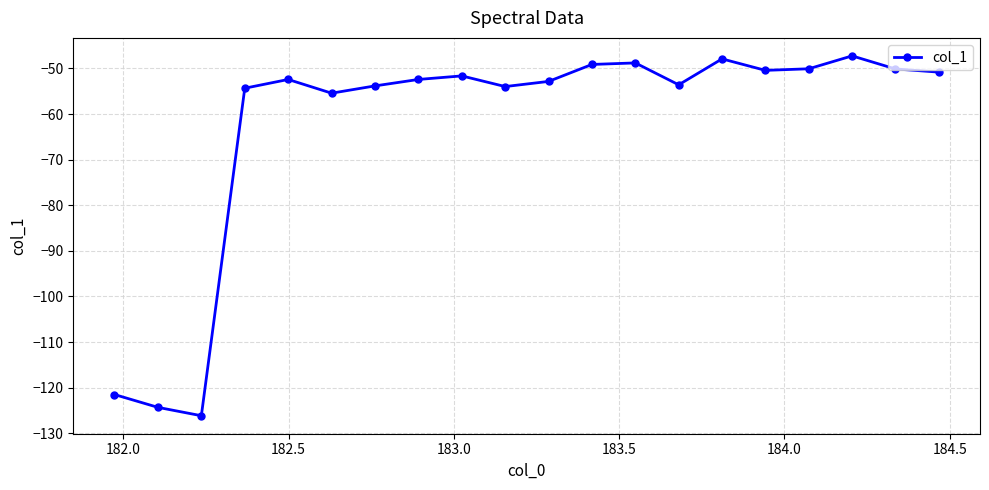

True or false: there are more than 2 points higher than both neighbors.

True